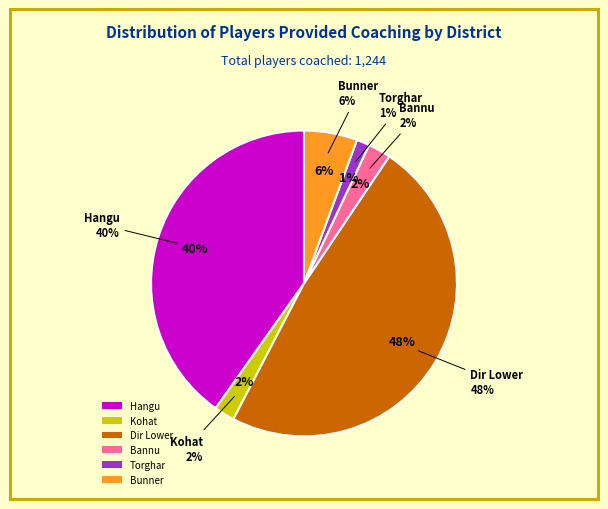

What percentage is NOT represented by Mardan?

100.0%